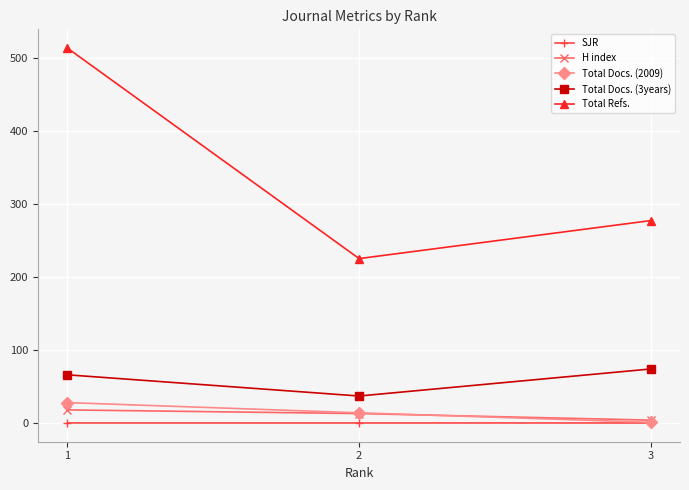

At which label does Total Docs. (3years) reach its minimum?

2